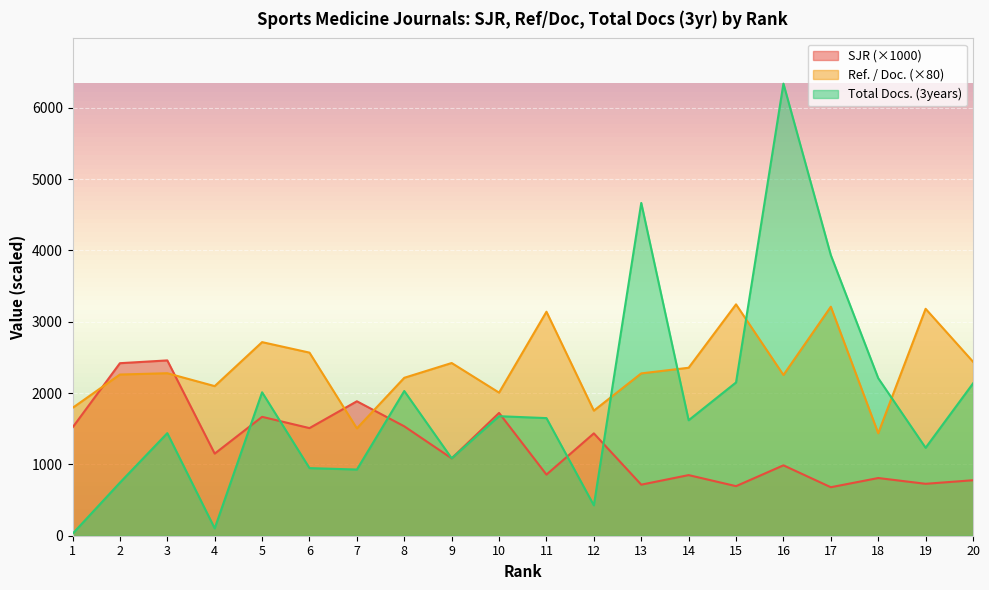

What is the difference between the second highest and minimum values in the Ref. / Doc. series?

1774.4